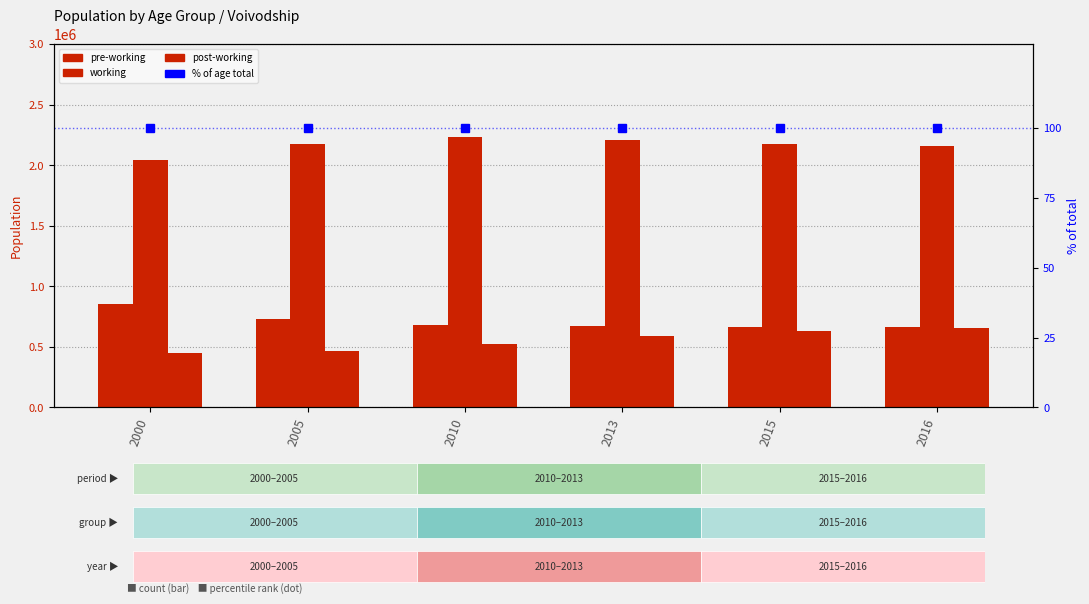

Reading right to left, list all the values displayed in this chart.

pre-working: 667280	665584	669381	684545	728791	850693
working: 2158619	2175703	2206381	2235446	2179176	2041805
post-working: 655726	634036	591254	526754	464450	452818
% of age total: 100	100	100	100	100	100